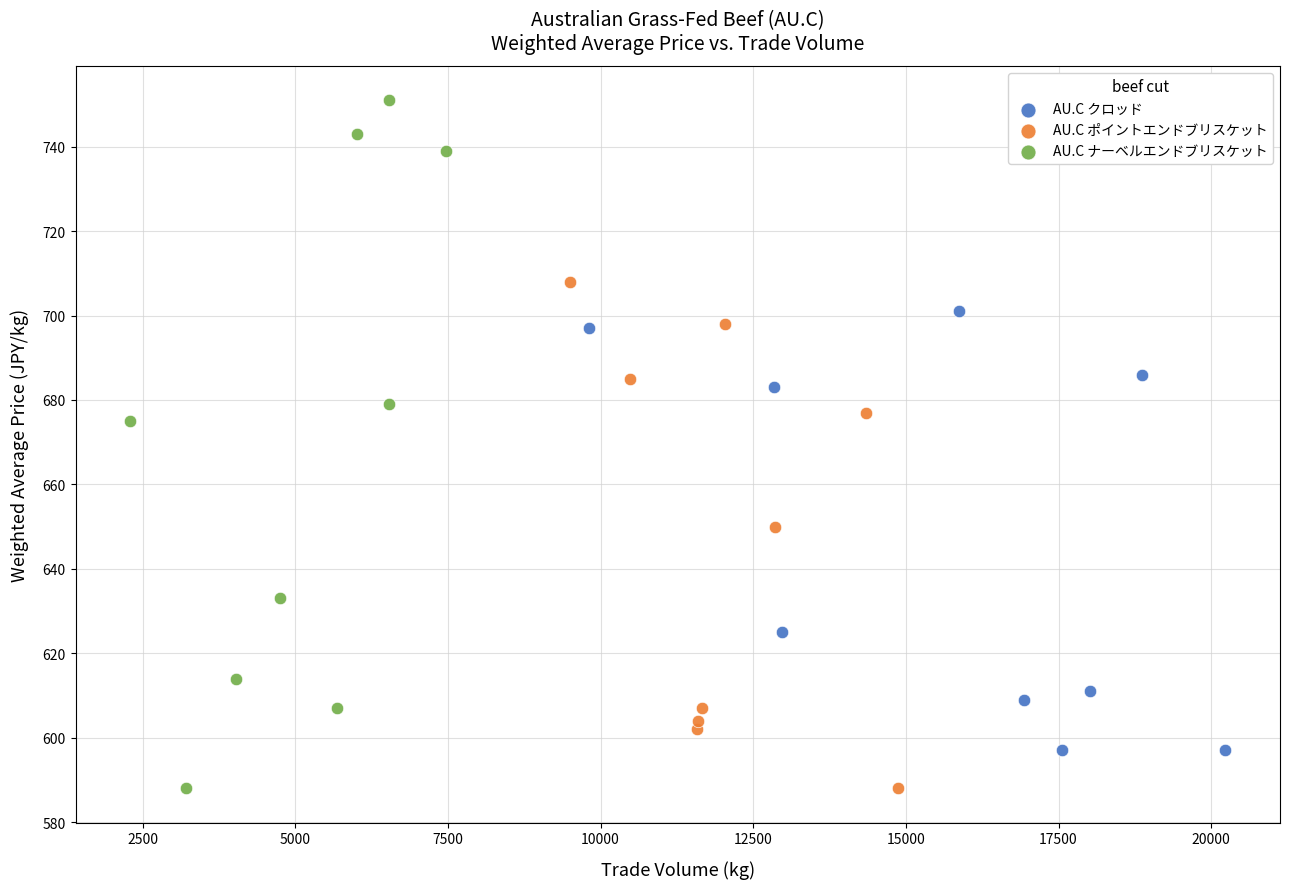

Which series has the largest Y range (max minus min)?

AU.C ナーベルエンドブリスケット